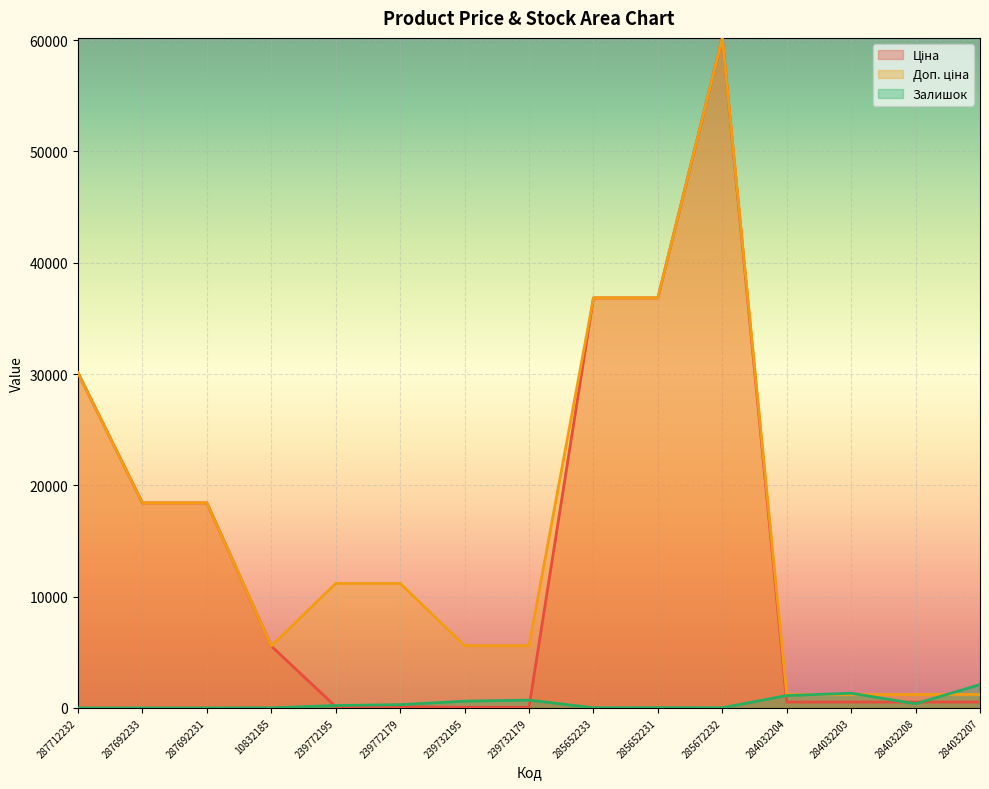

Count the number of data series in this chart.

3